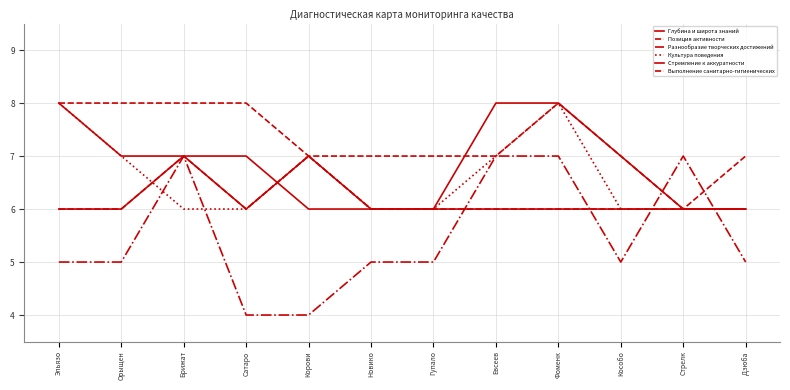

What is the maximum value shown in the chart?

8